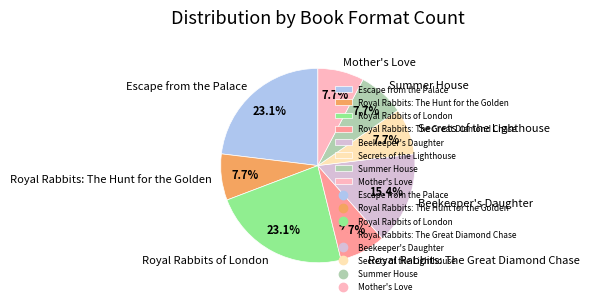

What percentage is NOT represented by Escape from the Palace?

76.9%